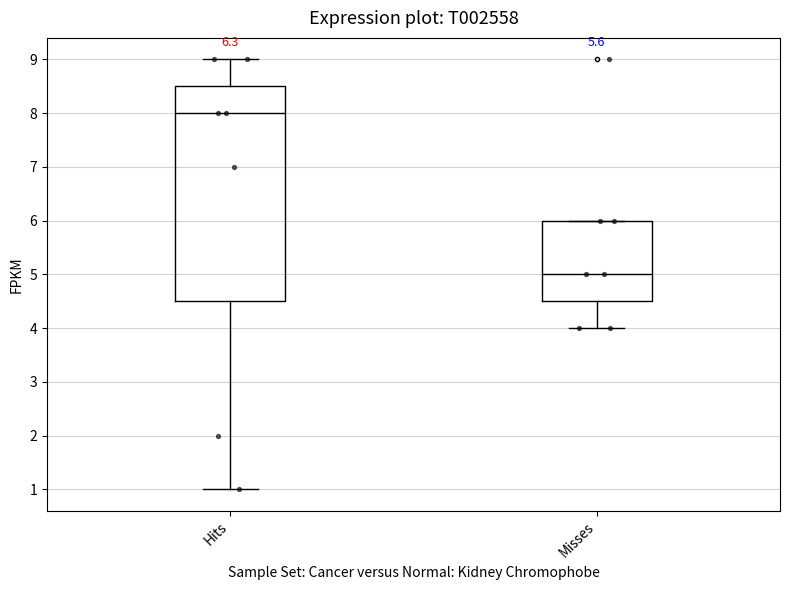

Which box is the tallest, from its lower edge to its upper edge?

Hits